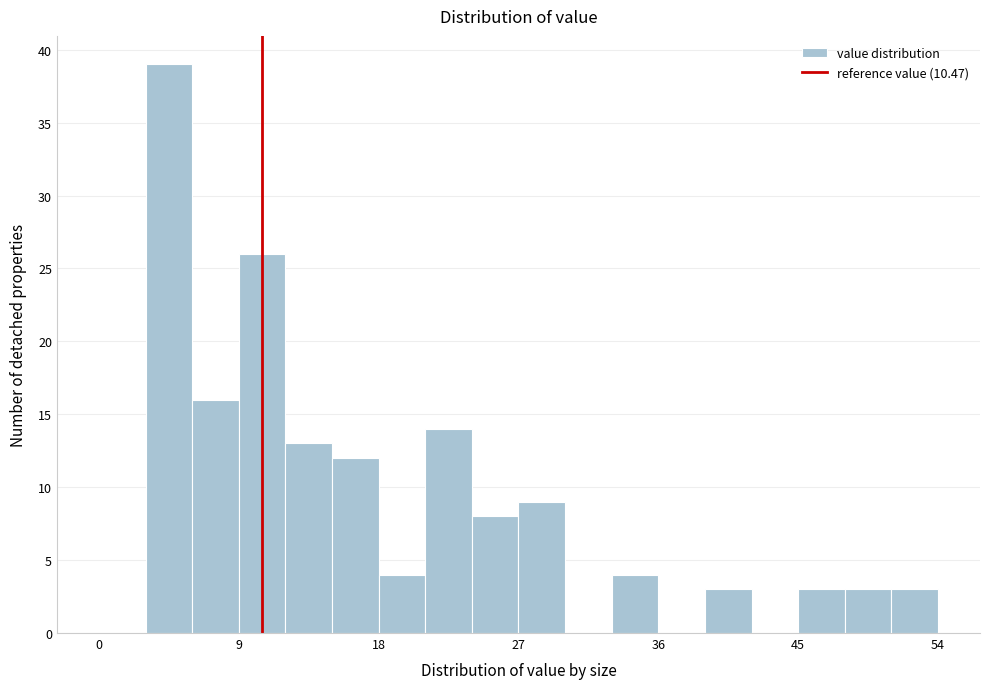

Around what value on the x-axis is the tallest bar? Give the approximate position of its centre, as read against the axis.

5